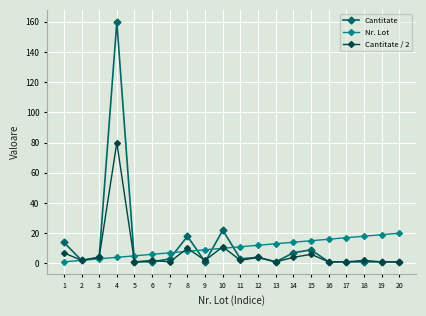

At which category is the sum across all series the highest?

4